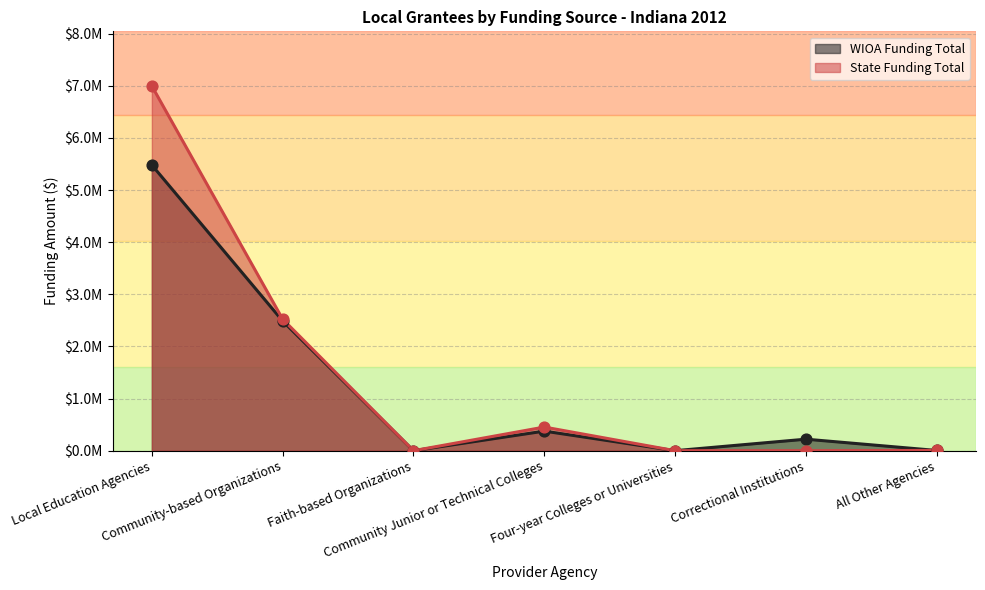

What is the total value across all series at Community-based Organizations?

5010567.4